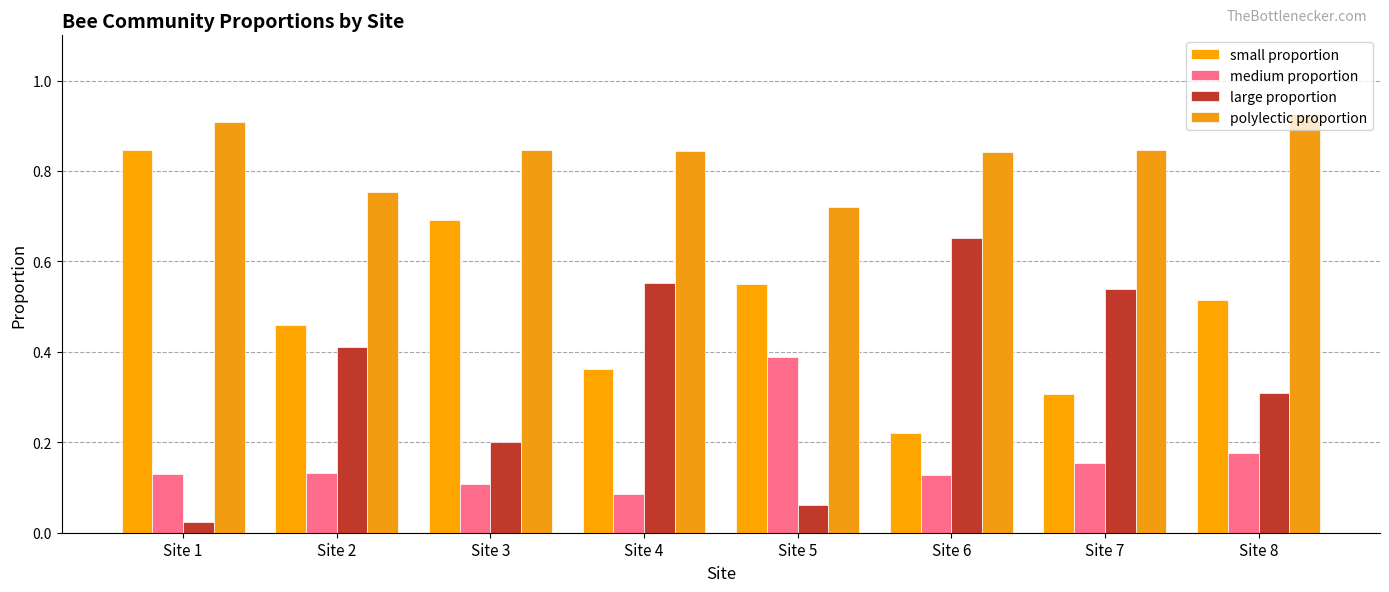

What is the difference between the highest and lowest values at Site 1?

0.9